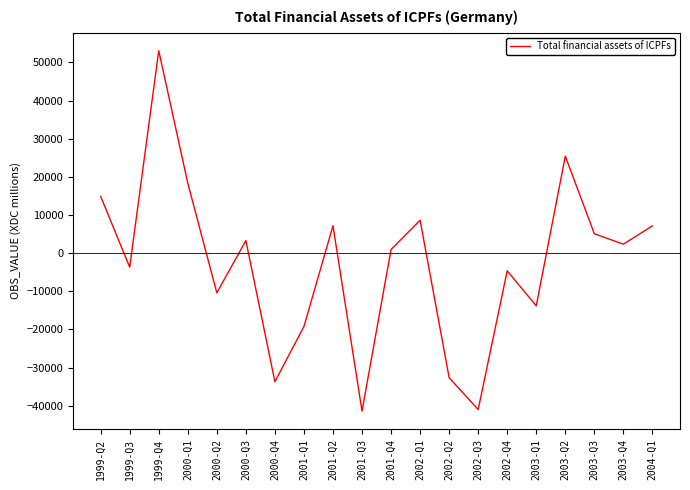

What is the change in value from 2002-Q1 to 2003-Q2?

+16800